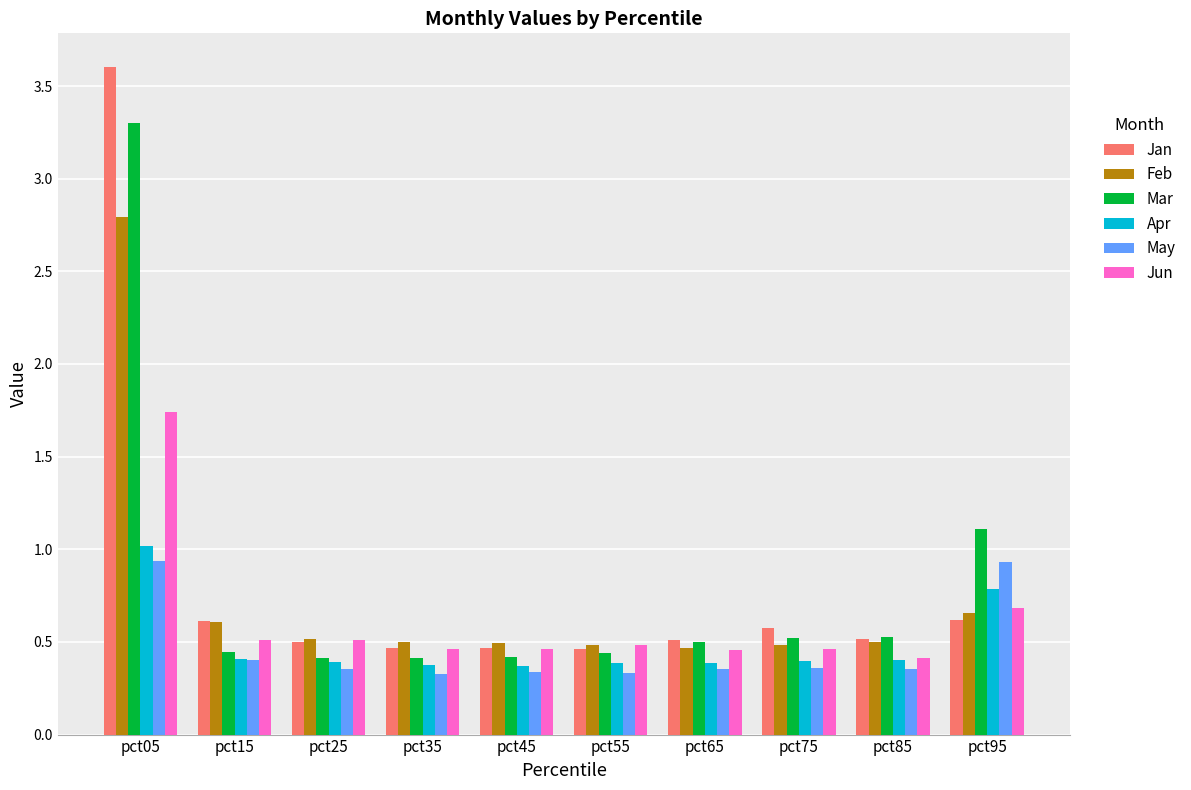

What is the difference between the Feb values at pct35 and pct95?

0.2